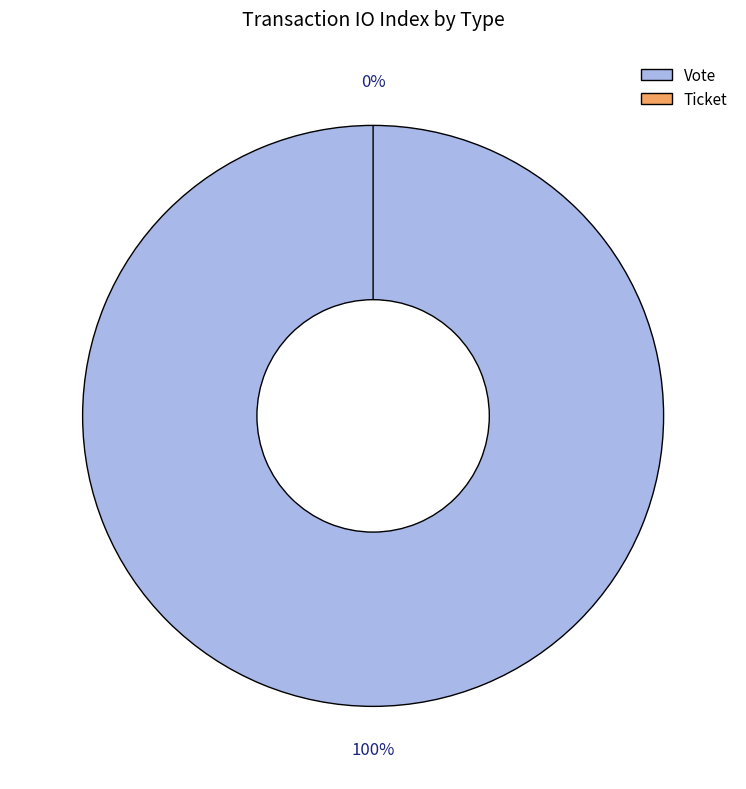

The Vote slice represents 100% of the pie. True or false?

True